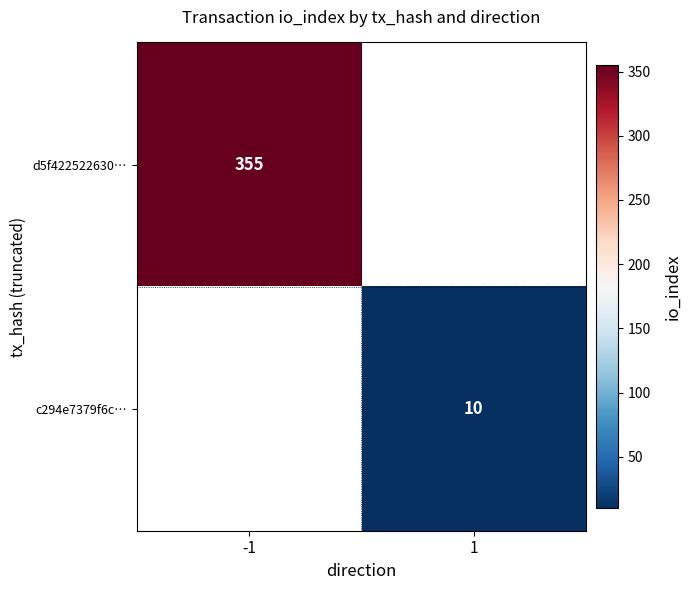

The c294e7379f6c… series shows 10 at 1. True or false?

True